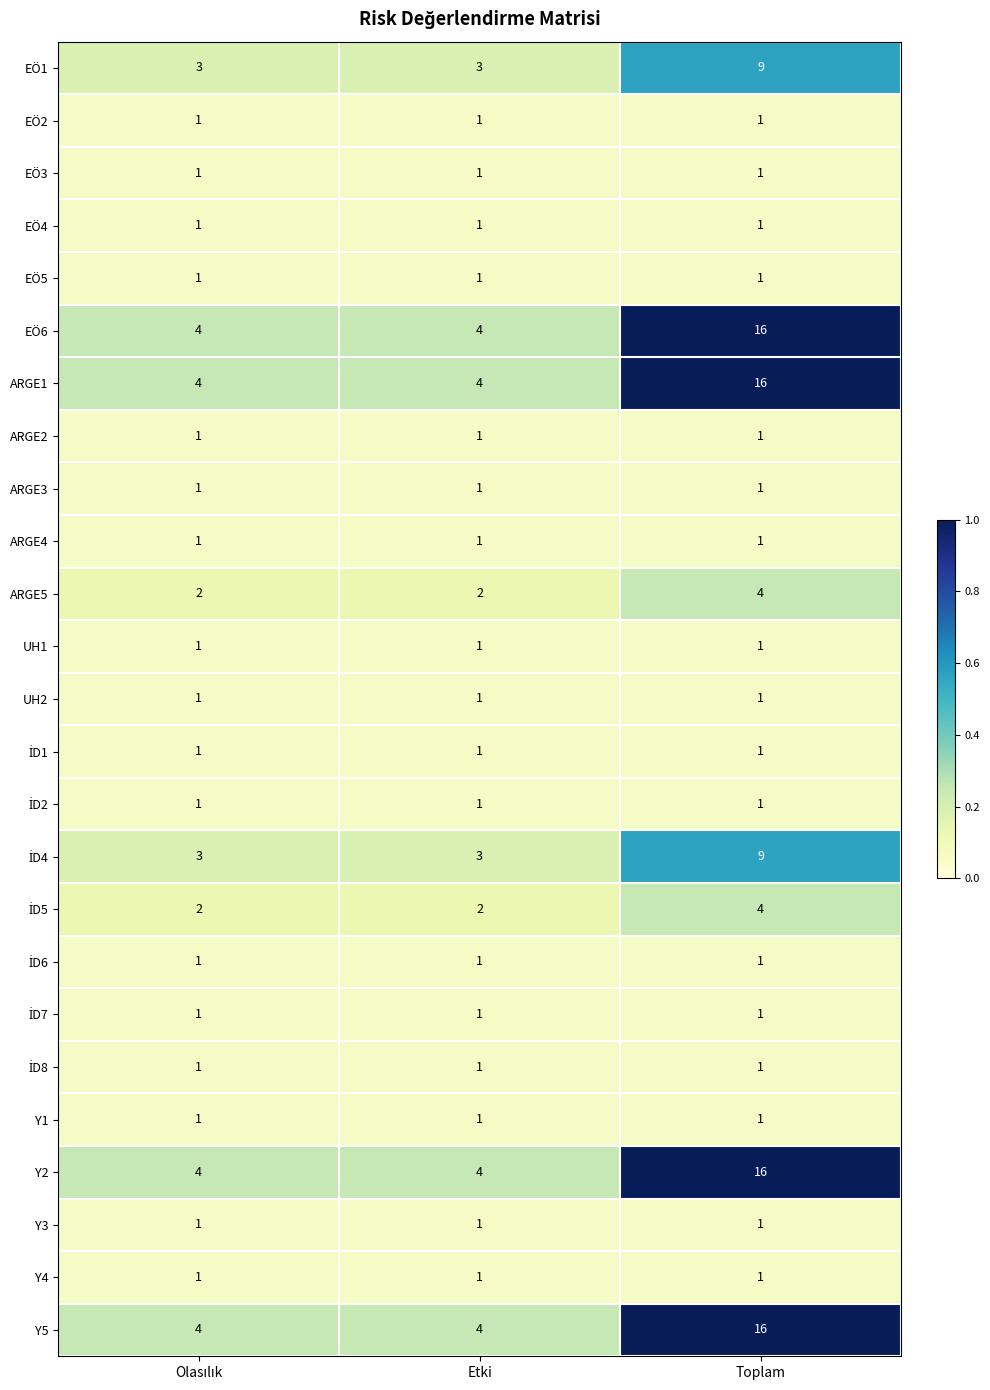

What is the difference between the highest and lowest values at Toplam?

15